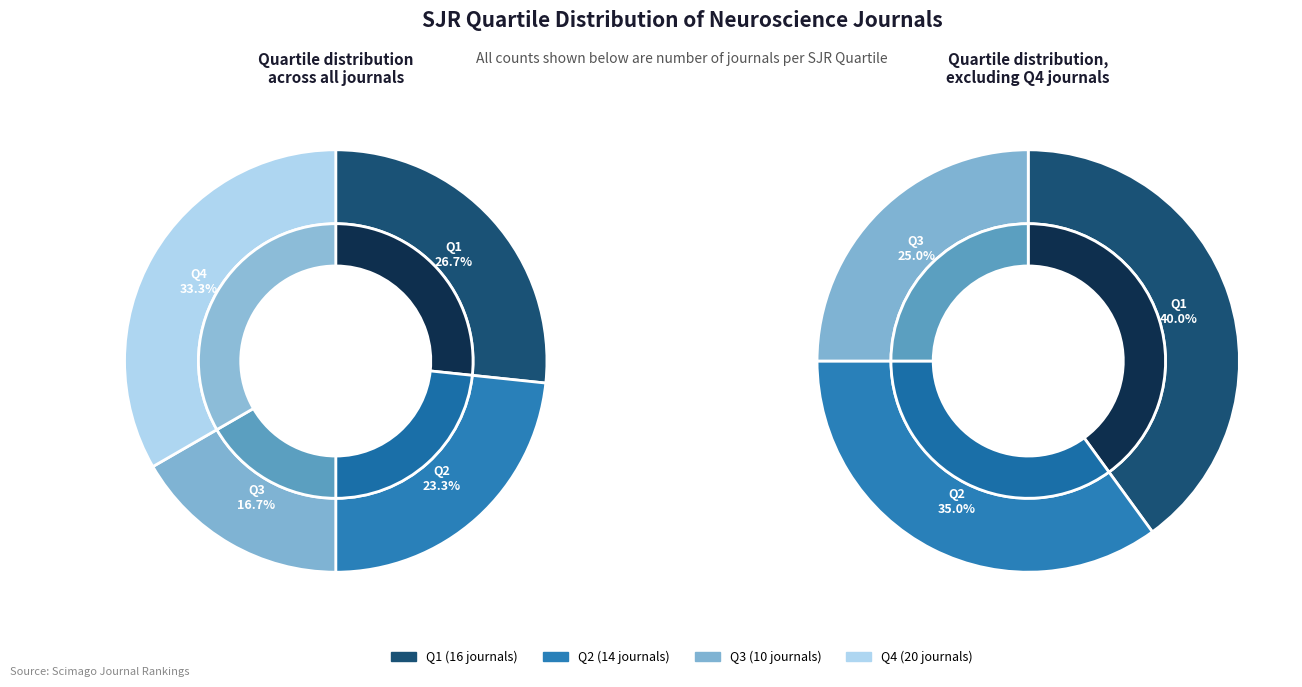

What is the change in value from Q1 to Q3?

-6